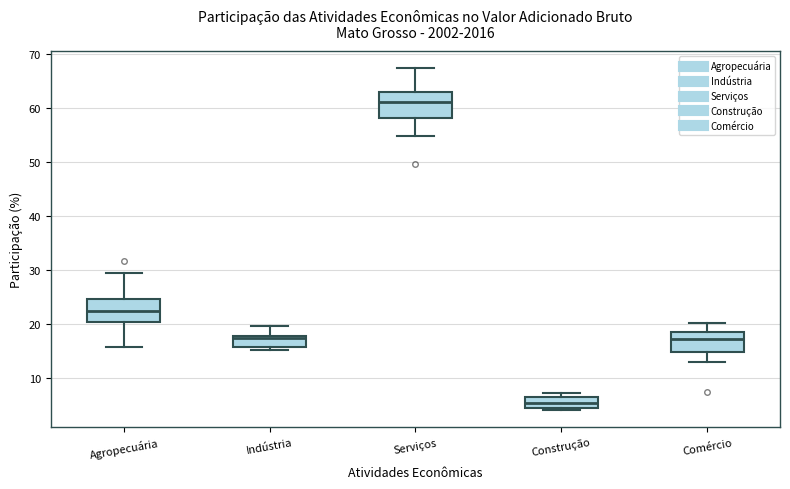

Reading left to right, read every box against the y-axis: the position of its median line, the range the box covers, and the ends of its whiskers. The values are not printed on the chart, so give them approximately, as read against the axis.

Agropecuária: median 22, box 20 to 24, whiskers 16 to 29
Indústria: median 17, box 16 to 18, whiskers 15 to 20
Serviços: median 61, box 58 to 63, whiskers 55 to 67
Construção: median 5, box 4 to 6, whiskers 4 (just below the box's lower edge) to 7
Comércio: median 17, box 15 to 18, whiskers 13 to 20